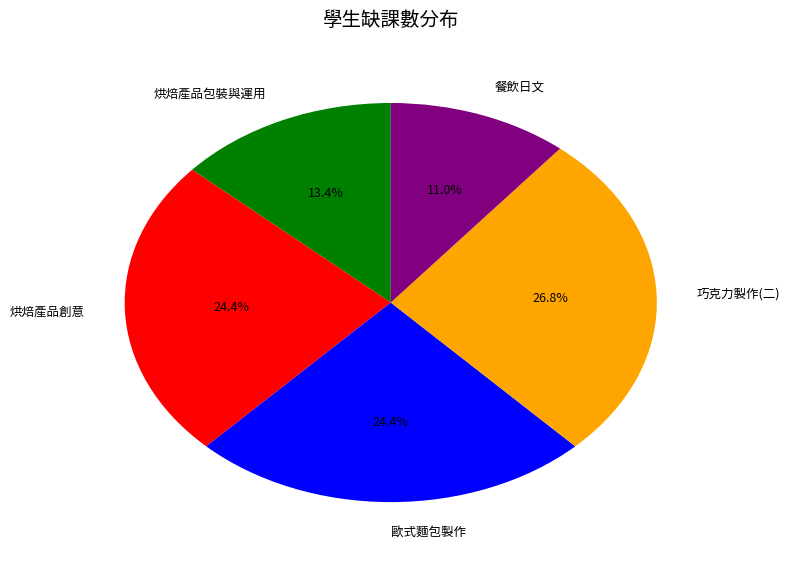

Which slice is the largest?

巧克力製作(二)